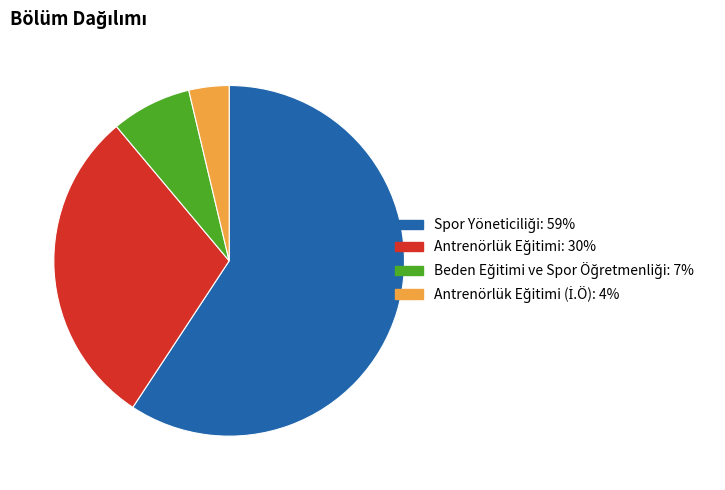

Is there any slice that represents more than half of the pie?

Yes